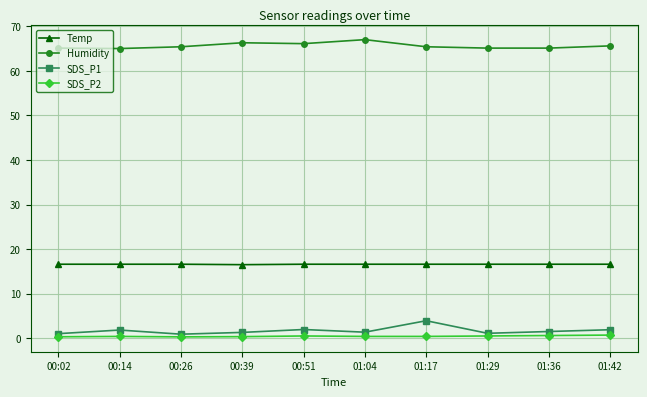

What position from the left is 00:51?

5